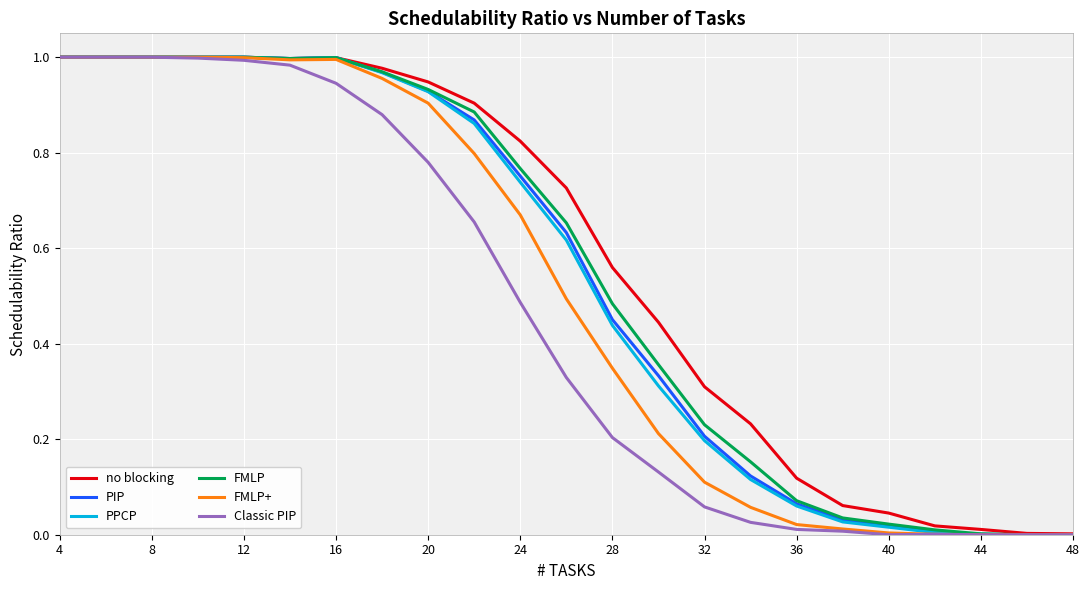

The value of FMLP+ at 16 is 1.5. True or false?

False